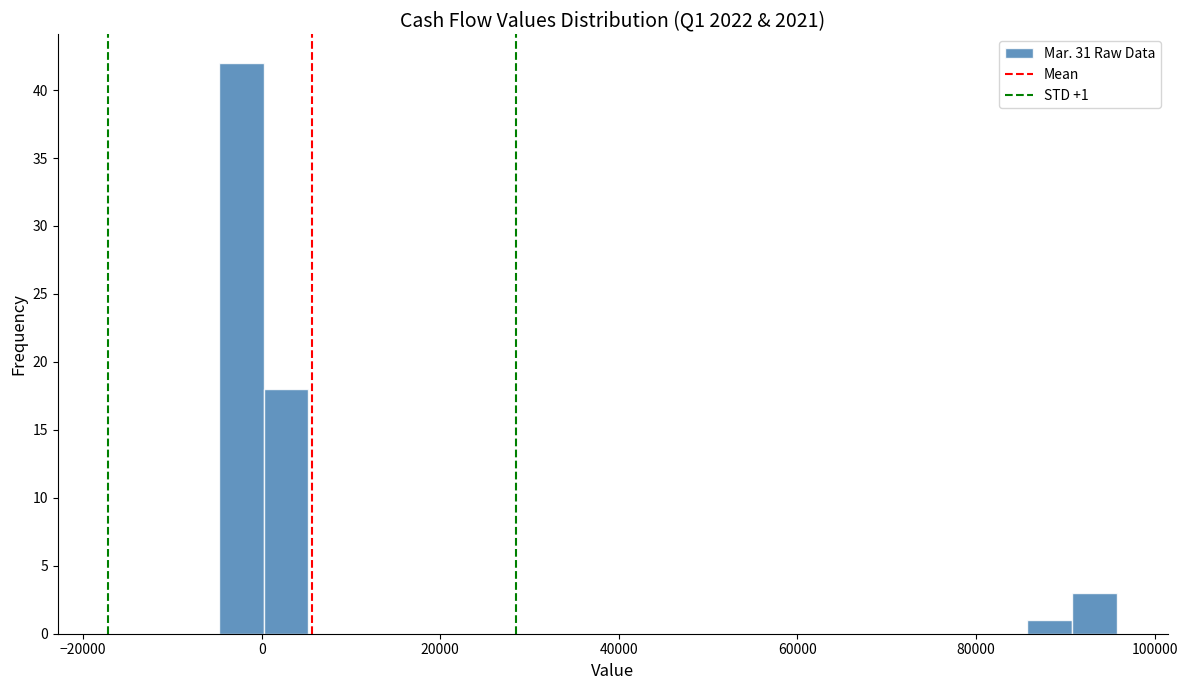

Read against the x-axis, roughly where is the centre of the tallest bar?

-2000